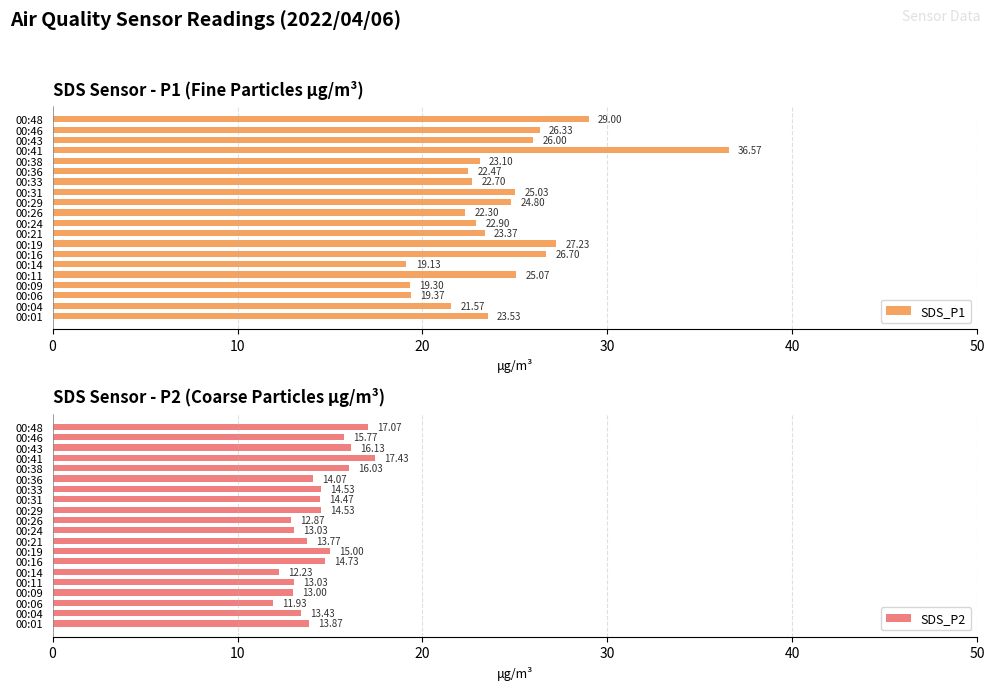

How many values in the SDS_P1 series exceed 23?

12